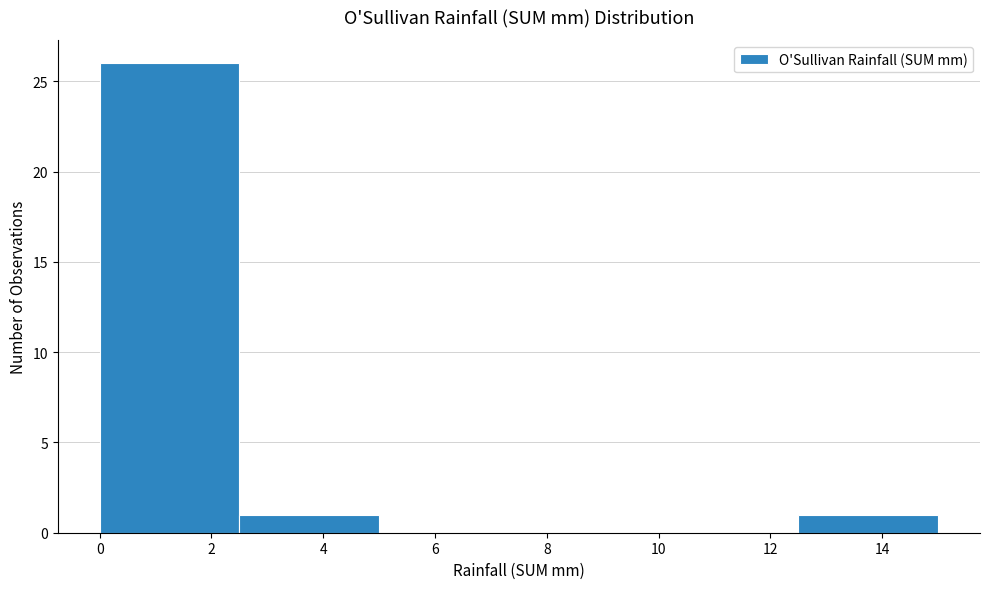

Reading left to right, list every bar in this chart as the range it spans on the x-axis followed by its height. The values are not printed on the chart, so give them approximately, as read against the axis.

0.0 to 2.5: 26
2.5 to 5.0: 1
5.0 to 7.5: 0
7.5 to 10.0: 0
10.0 to 12.5: 0
12.5 to 15.0: 1